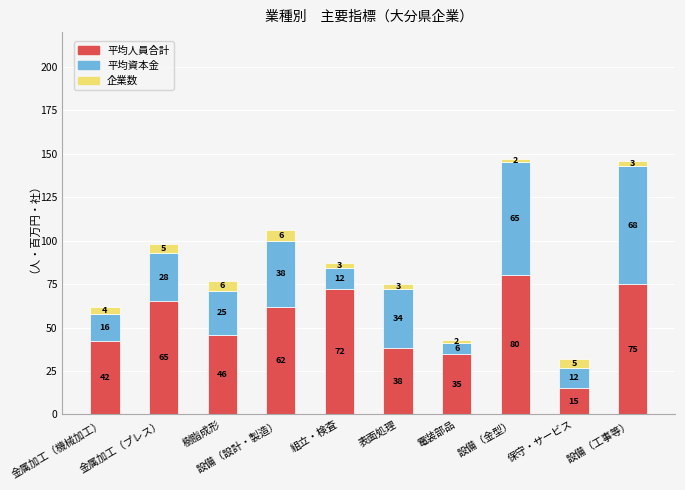

The 平均人員合計 series shows 46 at 樹脂成形. True or false?

True